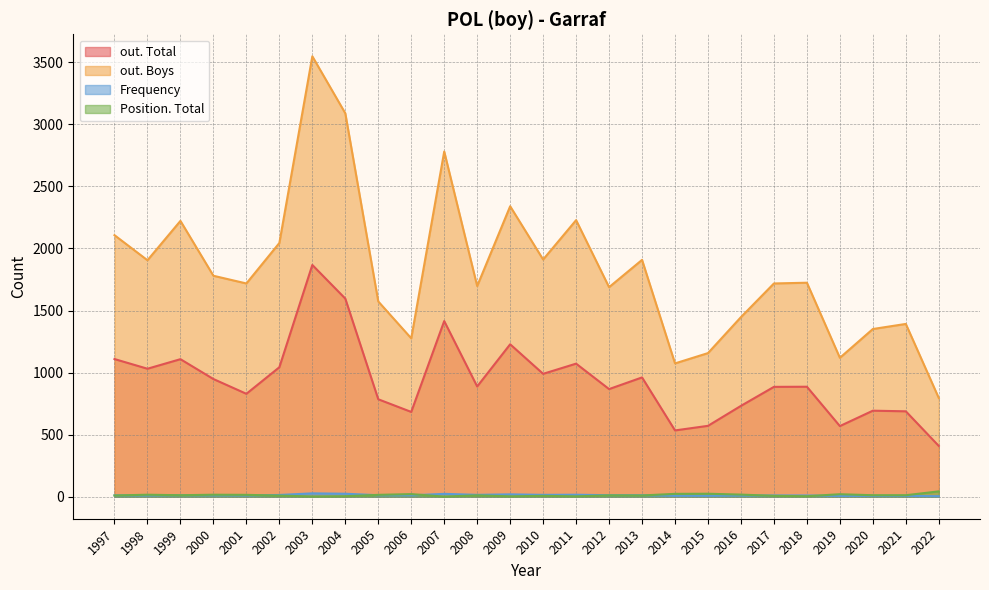

Is the value of out. Total at 2000 greater than the value of Frequency at 2021?

Yes